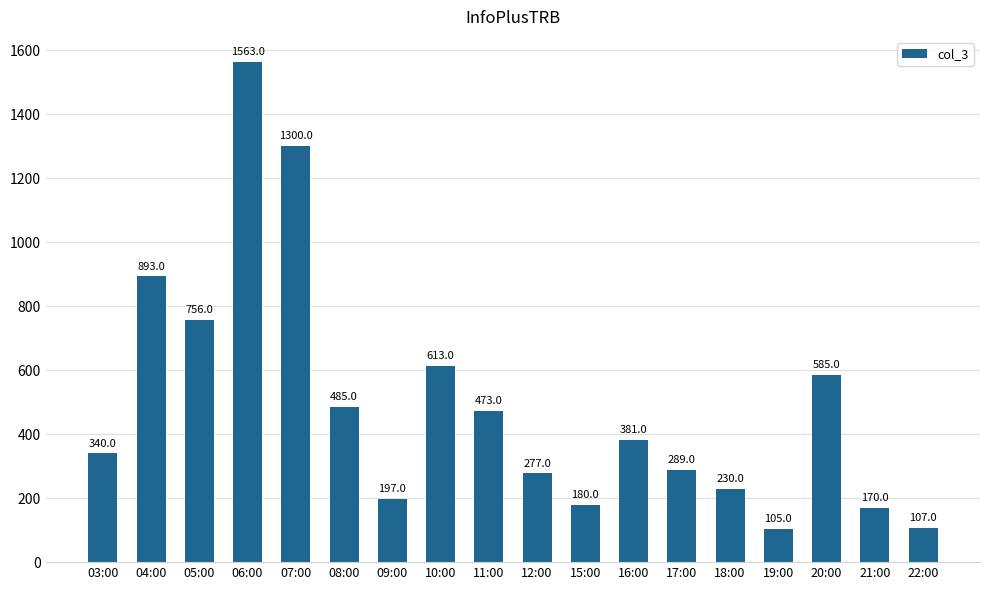

Reading right to left, what are all the values shown in this chart?

22:00=107	21:00=170	20:00=585	19:00=105	18:00=230	17:00=289	16:00=381	15:00=180	12:00=277	11:00=473	10:00=613	09:00=197	08:00=485	07:00=1300	06:00=1563	05:00=756	04:00=893	03:00=340